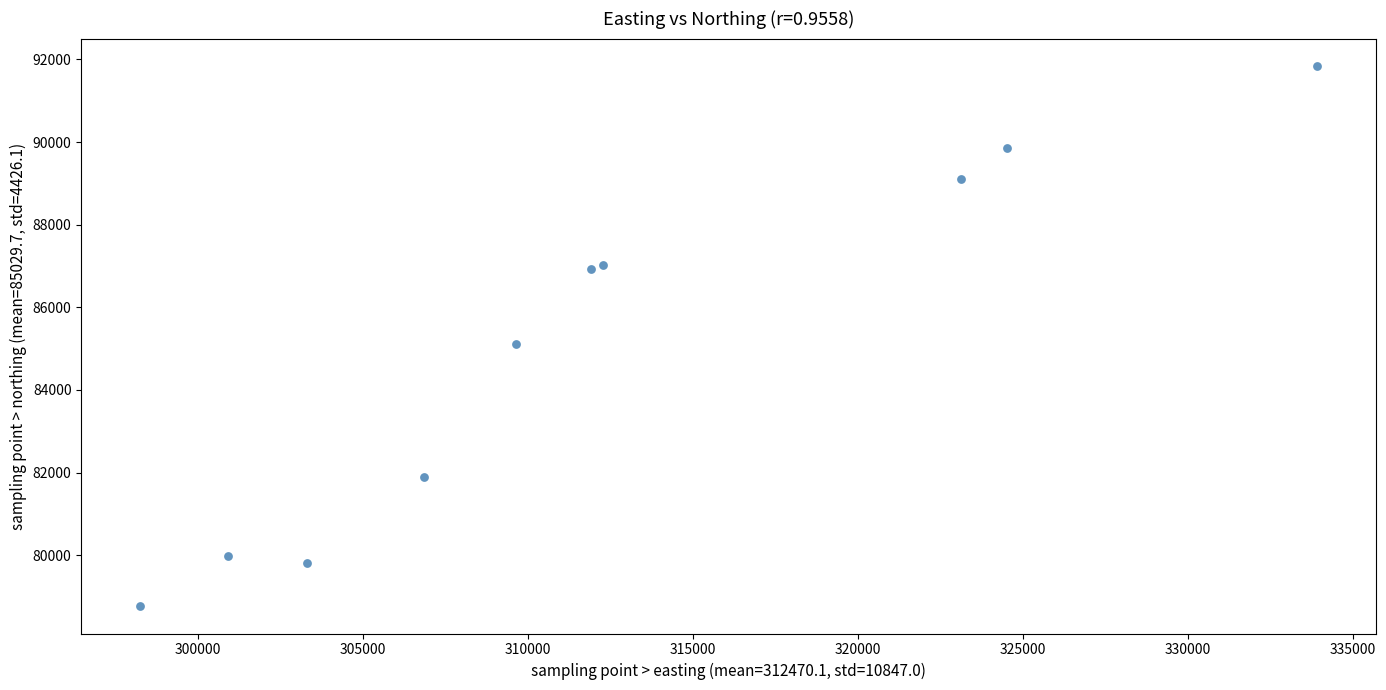

What Y value in the scatter plot is closest to 85305?

85106